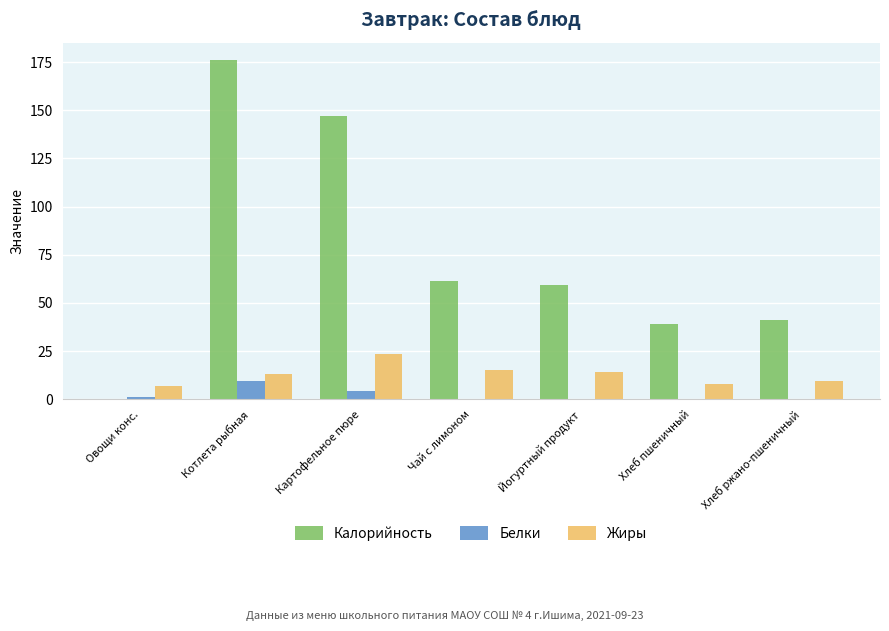

At which label does Белки reach its peak?

Котлета рыбная